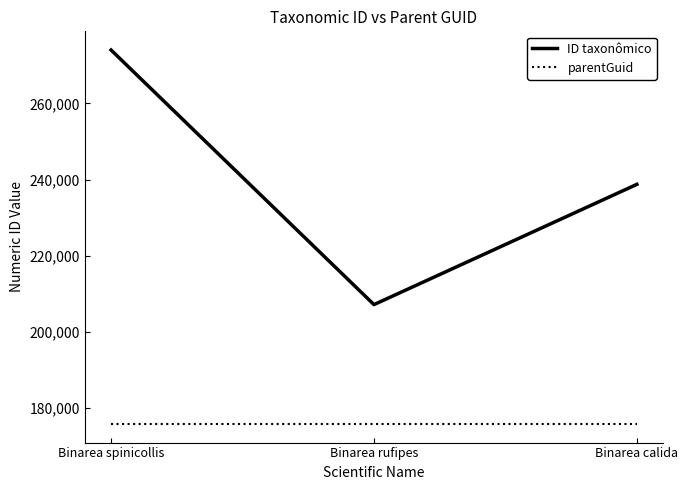

Between Binarea rufipes and Binarea calida, which series saw the biggest shift?

ID taxonômico